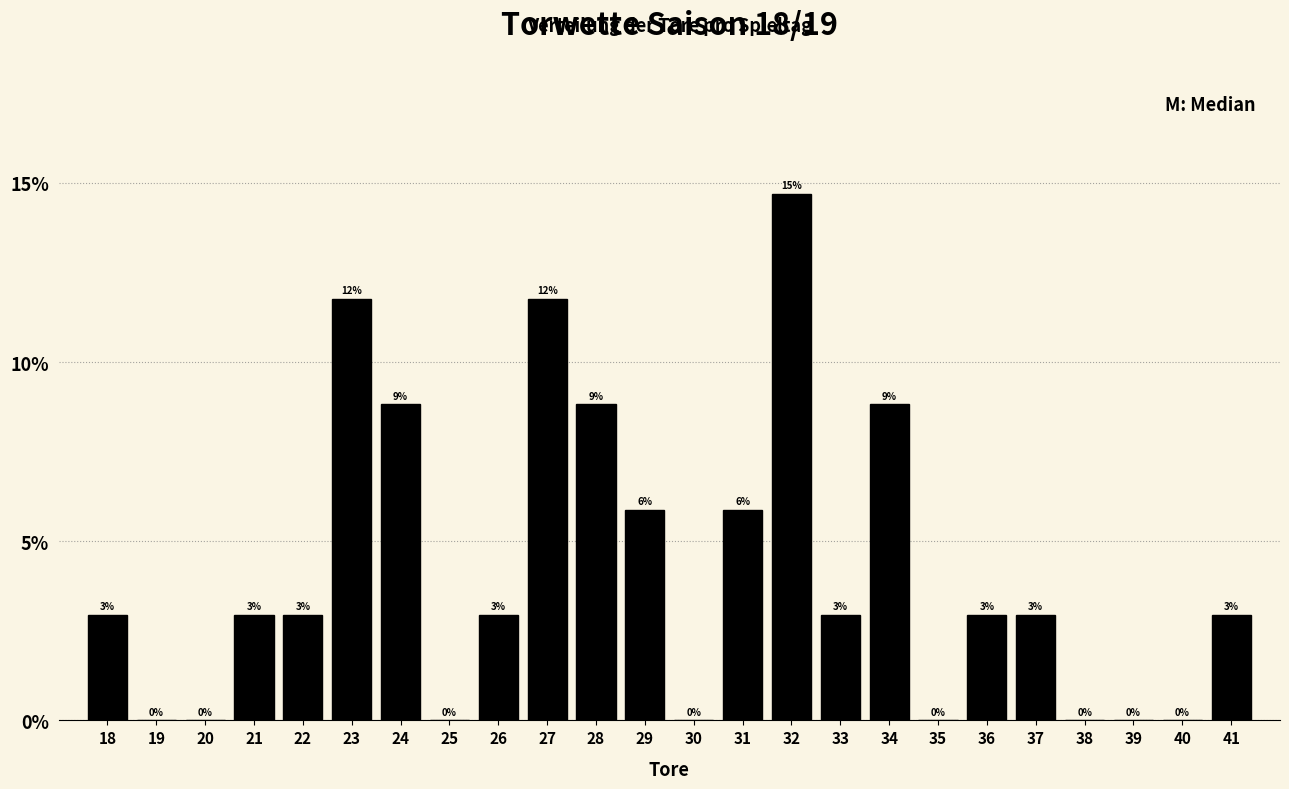

Are the bars horizontal?

No